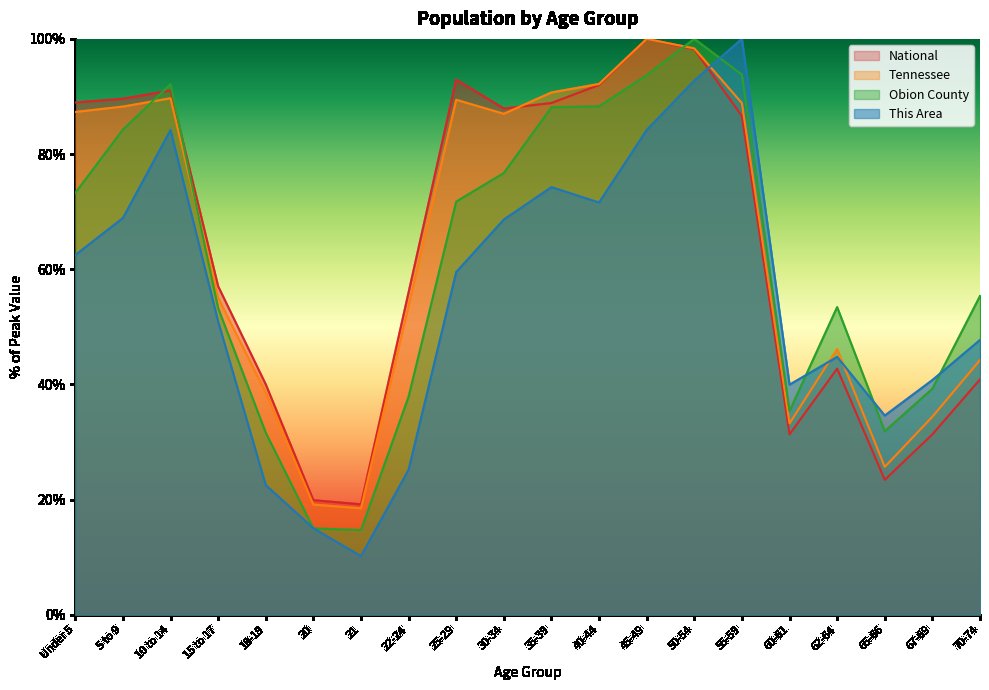

Which series has the widest spread of values?

This Area